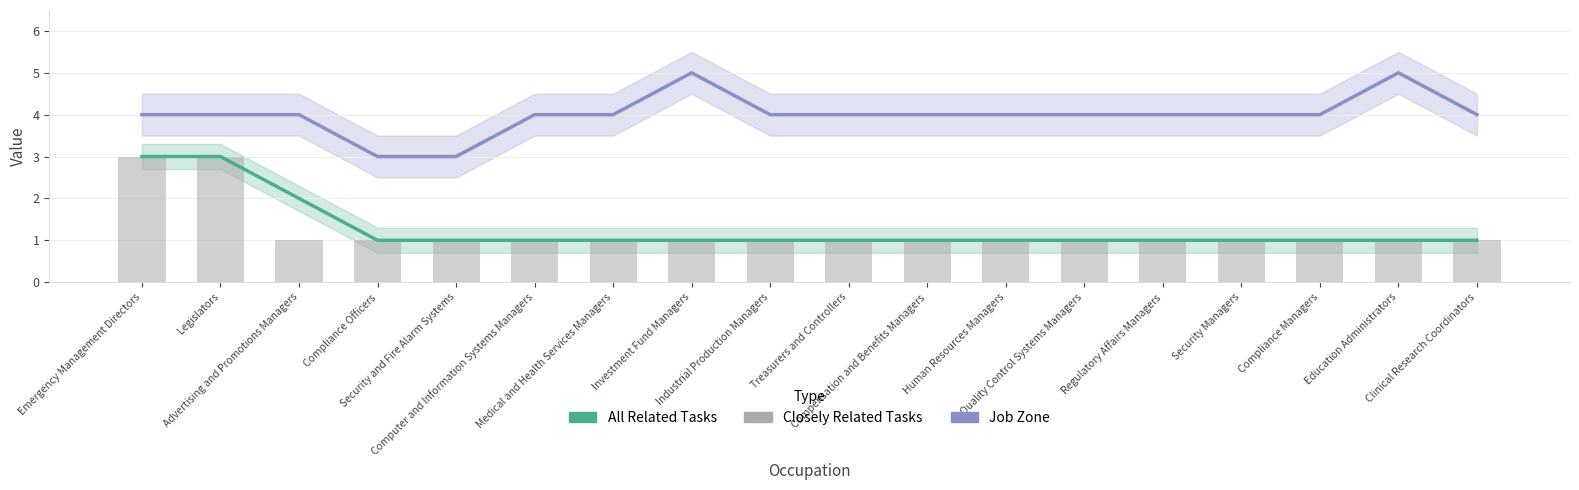

What is the value of the All Related Tasks bar at the 14th from the left?

1